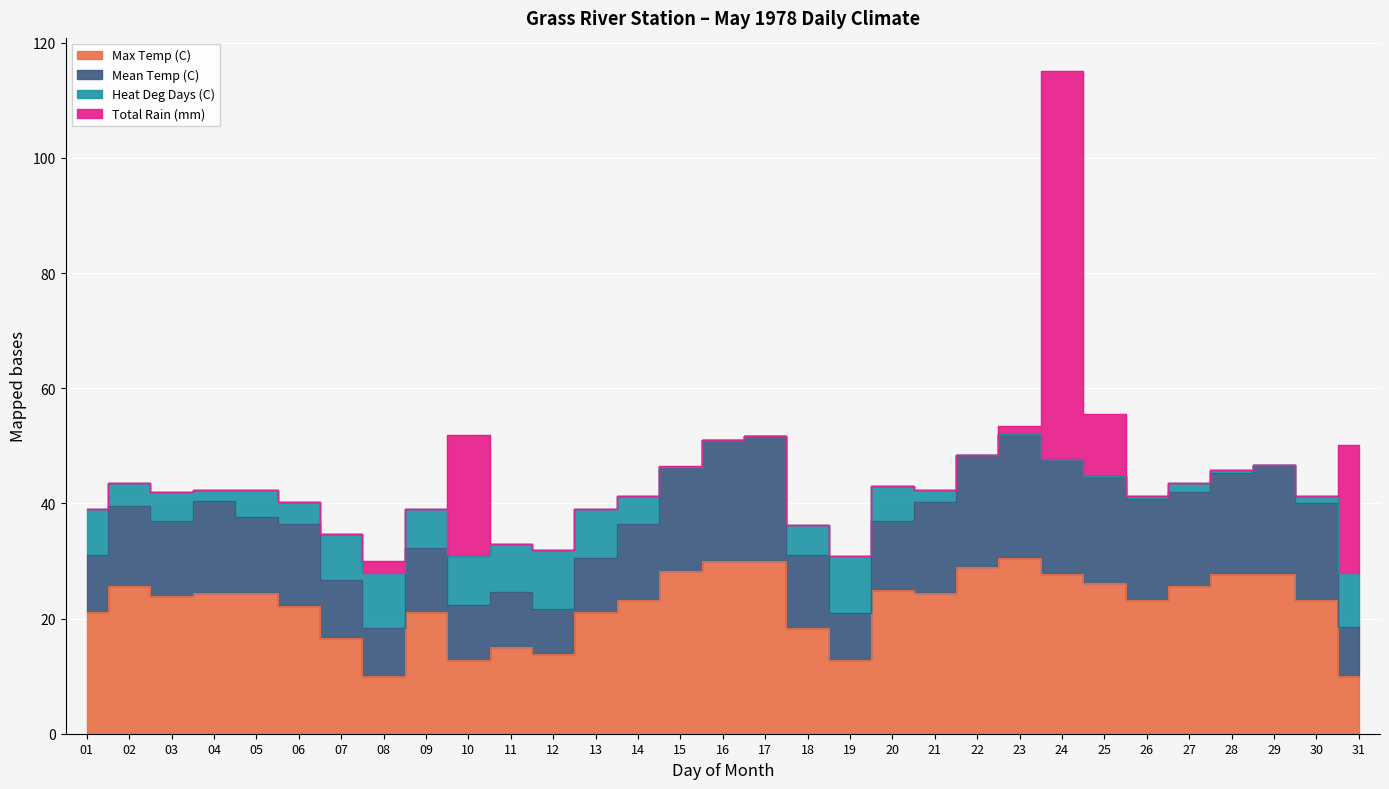

True or false: Total Rain (mm) has a value of 35.4 at 02.

False